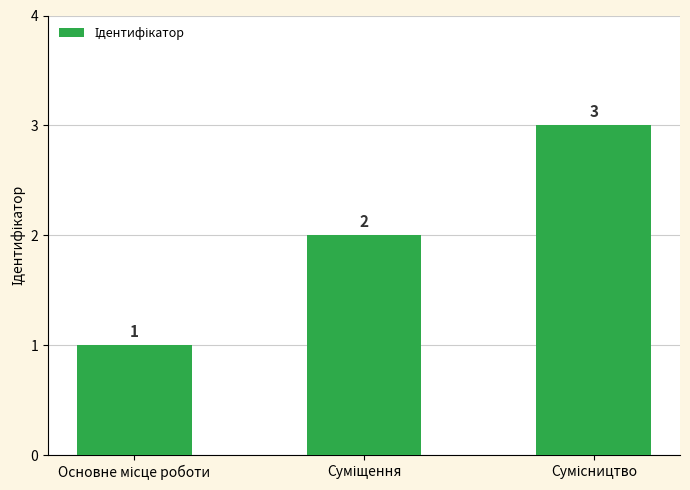

What is the sum of all values?

6